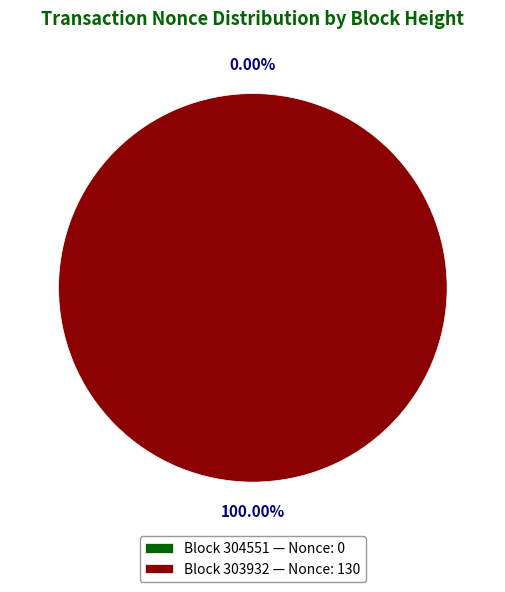

Combined, what portion of the pie is 303932 and 304551?

100.0%